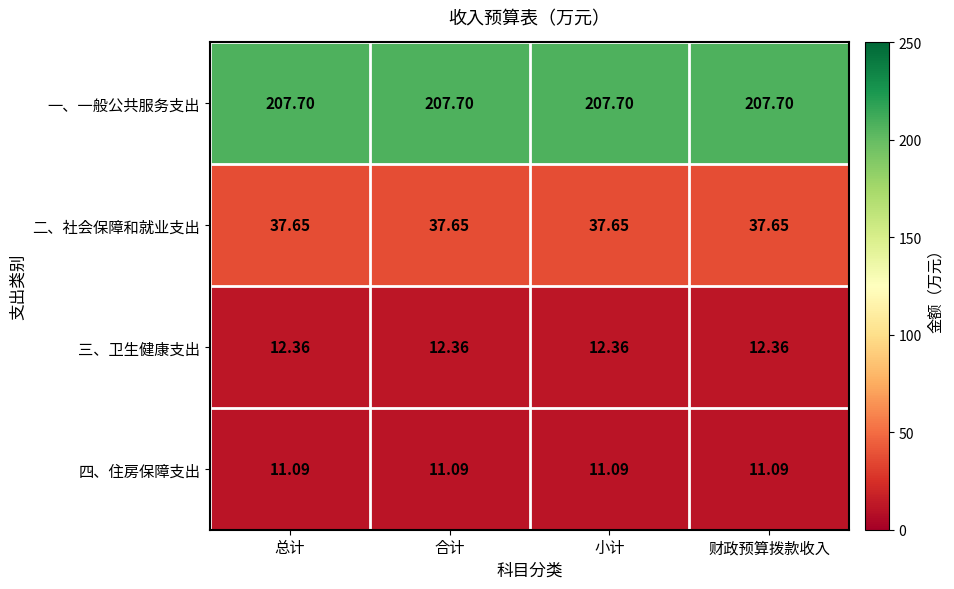

Rank the series by their maximum value, from highest to lowest.

一、一般公共服务支出, 二、社会保障和就业支出, 三、卫生健康支出, 四、住房保障支出